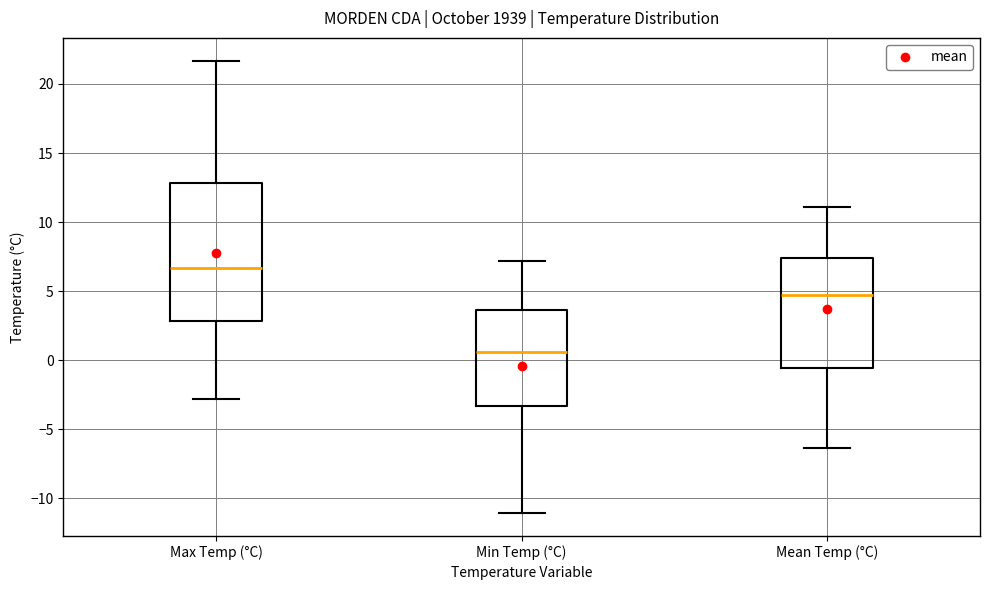

Reading left to right, transcribe this box plot: for each box, give where its median line is, the range the box spans, and where its two whiskers end, as read against the y-axis. The values are not printed on the chart, so give them approximately, as read against the axis.

Max Temp (°C): median 6.5, box 3.0 to 13.0, whiskers -3.0 to 21.5
Min Temp (°C): median 0.5, box -3.5 to 3.5, whiskers -11.0 to 7.0
Mean Temp (°C): median 4.5, box -0.5 to 7.5, whiskers -6.5 to 11.0